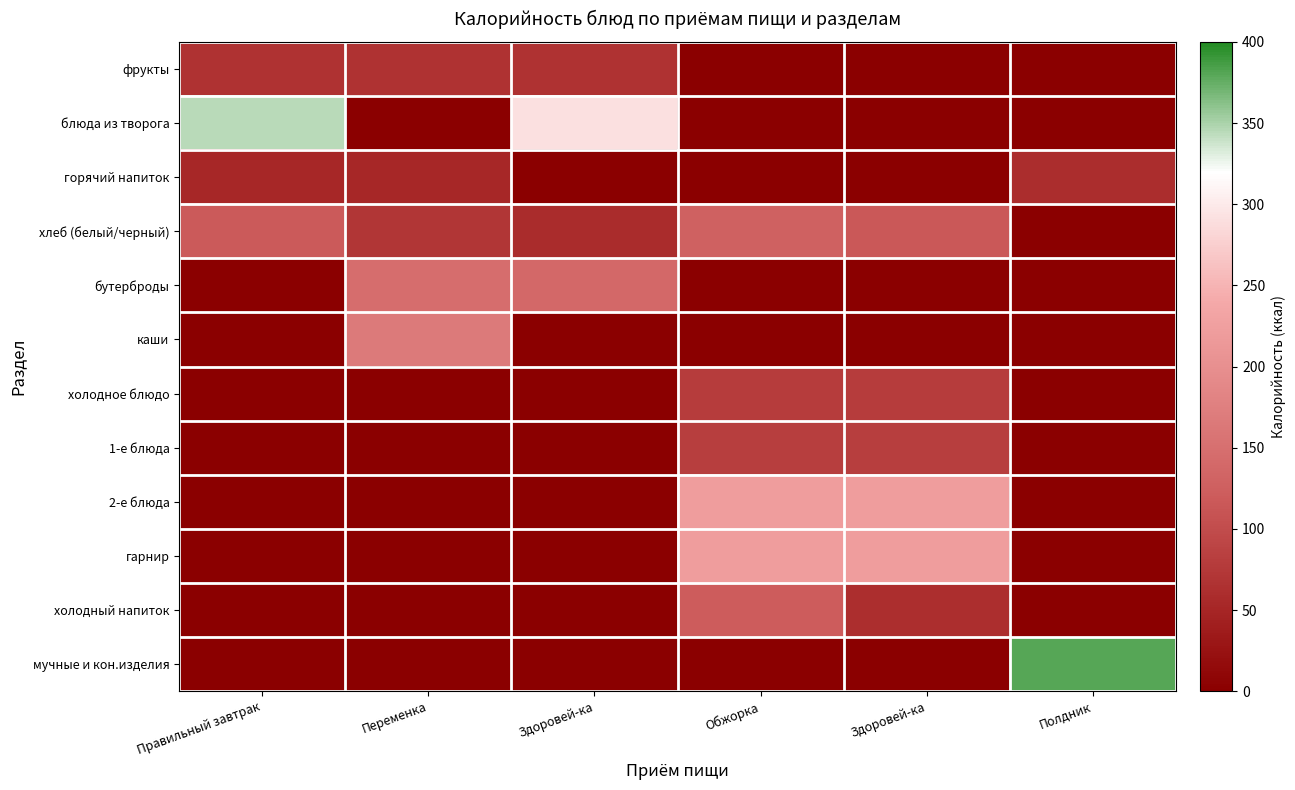

How many categories are shown in the chart?

6